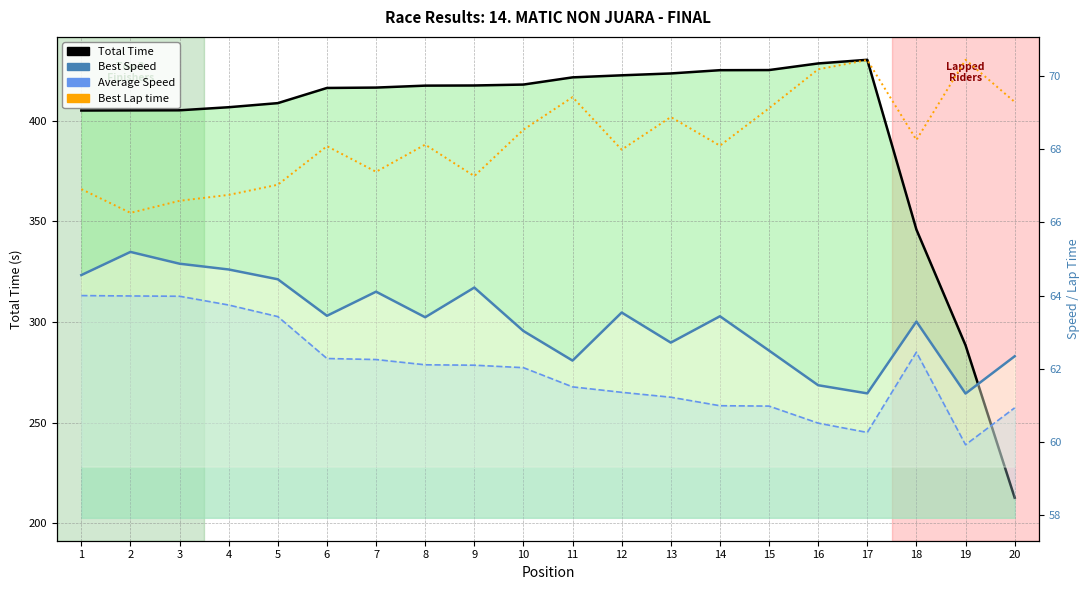

True or false: Average Speed has more than 1 points higher than both neighbors.

False